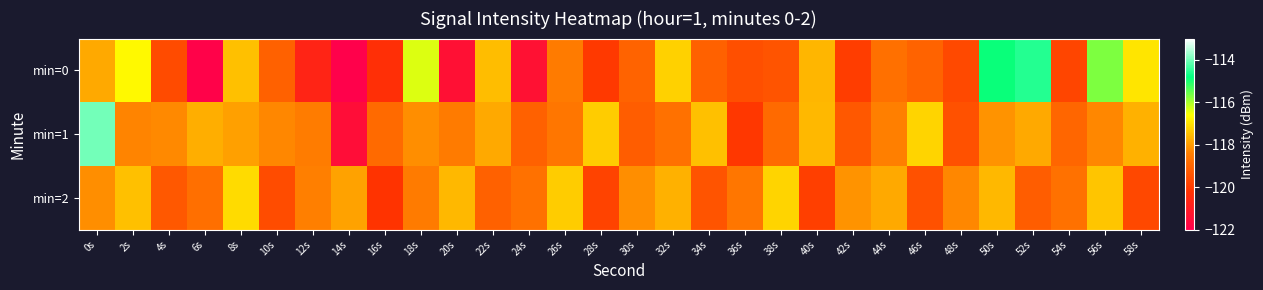

Which series has the largest total across all categories?

min=1